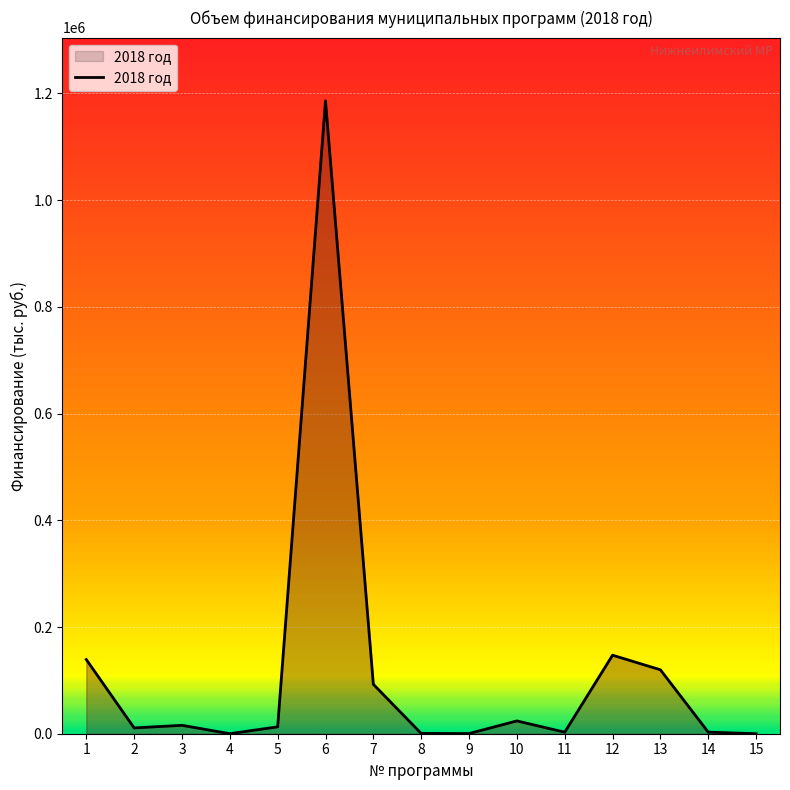

Does the chart display data point markers on the line(s)?

No